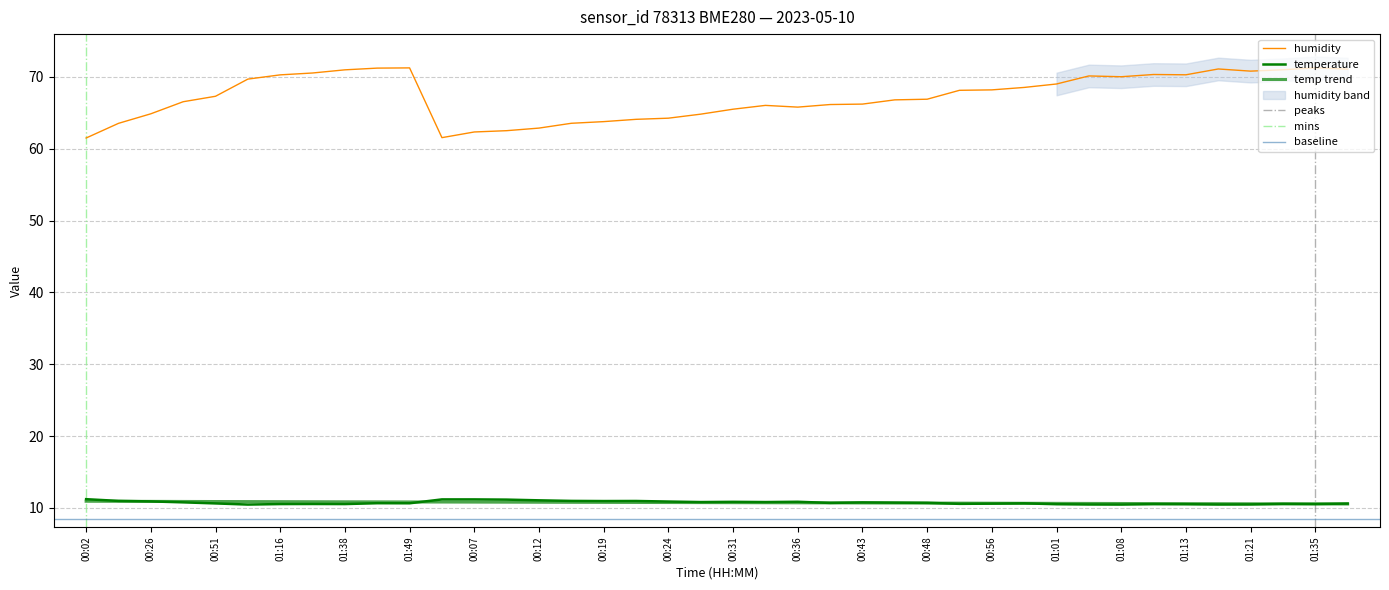

Which category has the lowest value across all series?

01:03